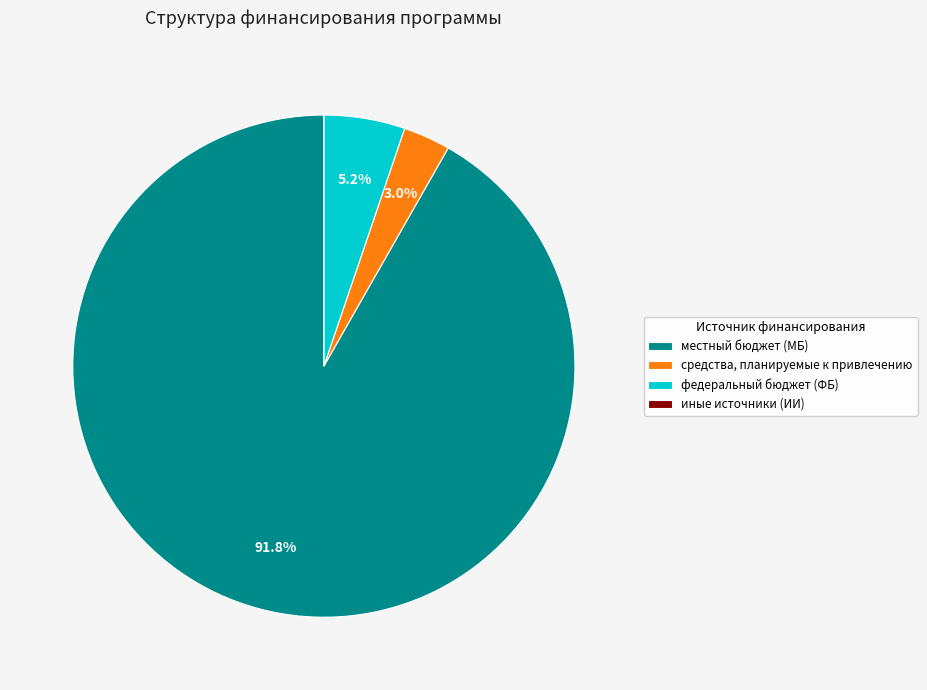

What is the largest slice in the pie chart?

местный бюджет (МБ)